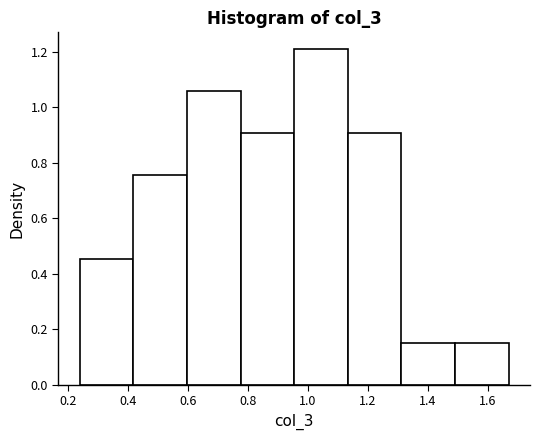

Reading left to right, transcribe this chart: for each bar, give the range it covers on the x-axis and its height. Neither the bar edges nor the heights are printed on the chart, so give them approximately, as read against the axes.

0.24 to 0.42: 0.46
0.42 to 0.60: 0.76
0.60 to 0.78: 1.06
0.78 to 0.96: 0.90
0.96 to 1.14: 1.20
1.14 to 1.32: 0.90
1.32 to 1.50: 0.16
1.50 to 1.68: 0.16